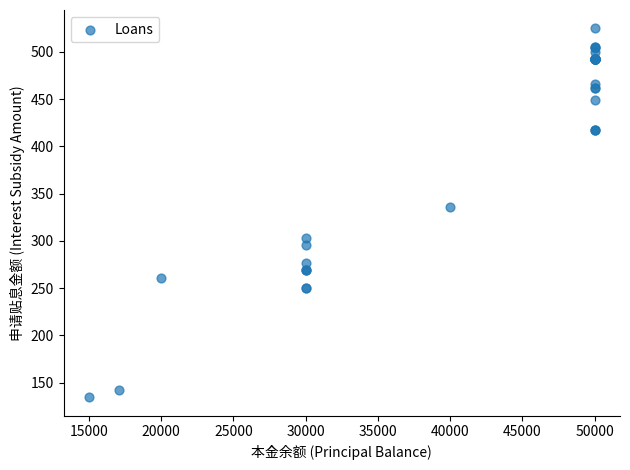

What Y value in the scatter plot is closest to 329?

335.7